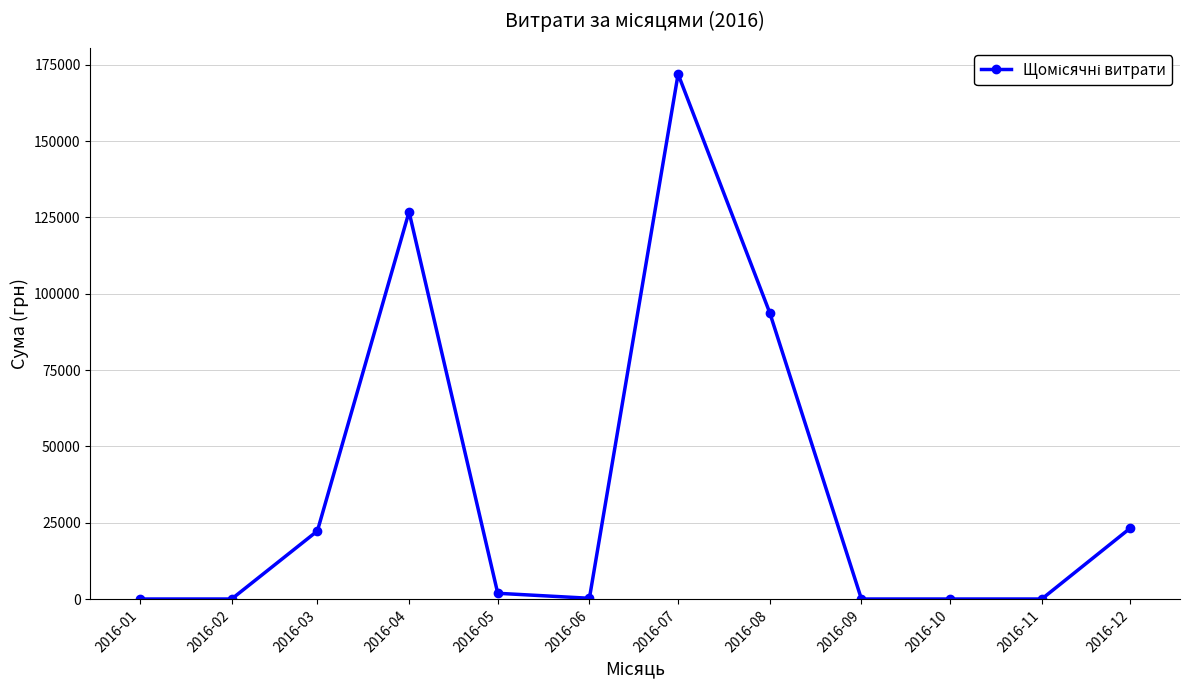

Is this an area chart (filled region under the line)?

No